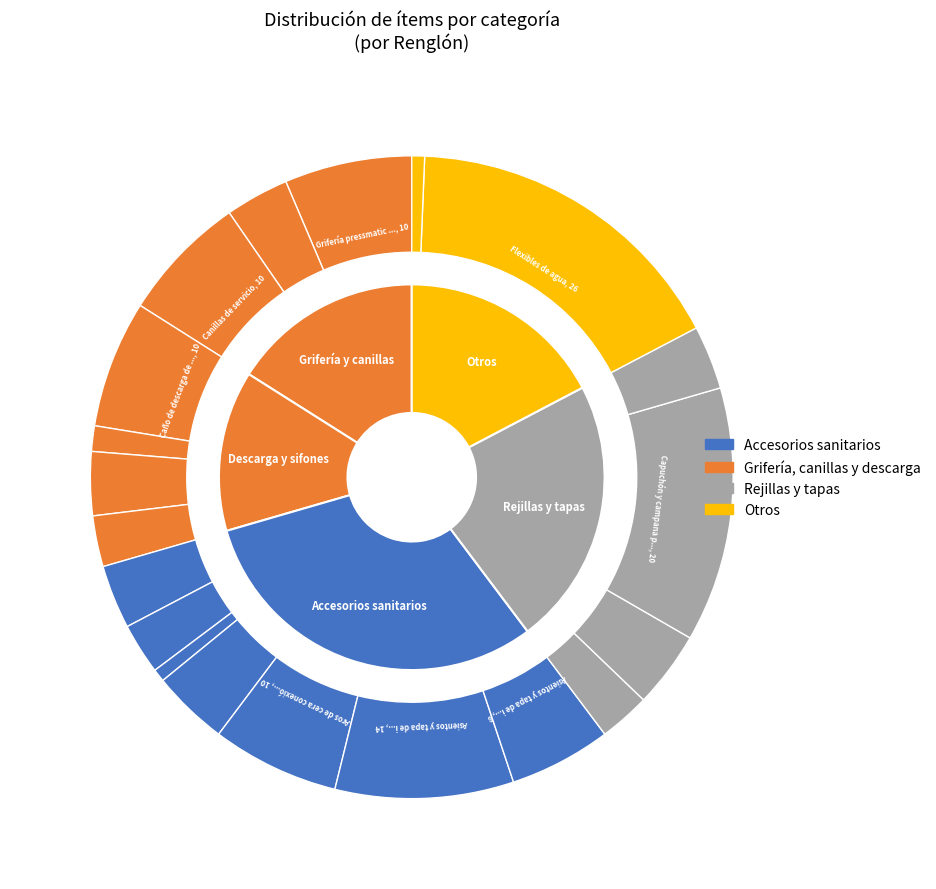

What percentage is the Flexibles de agua slice, to the nearest percent?

17%